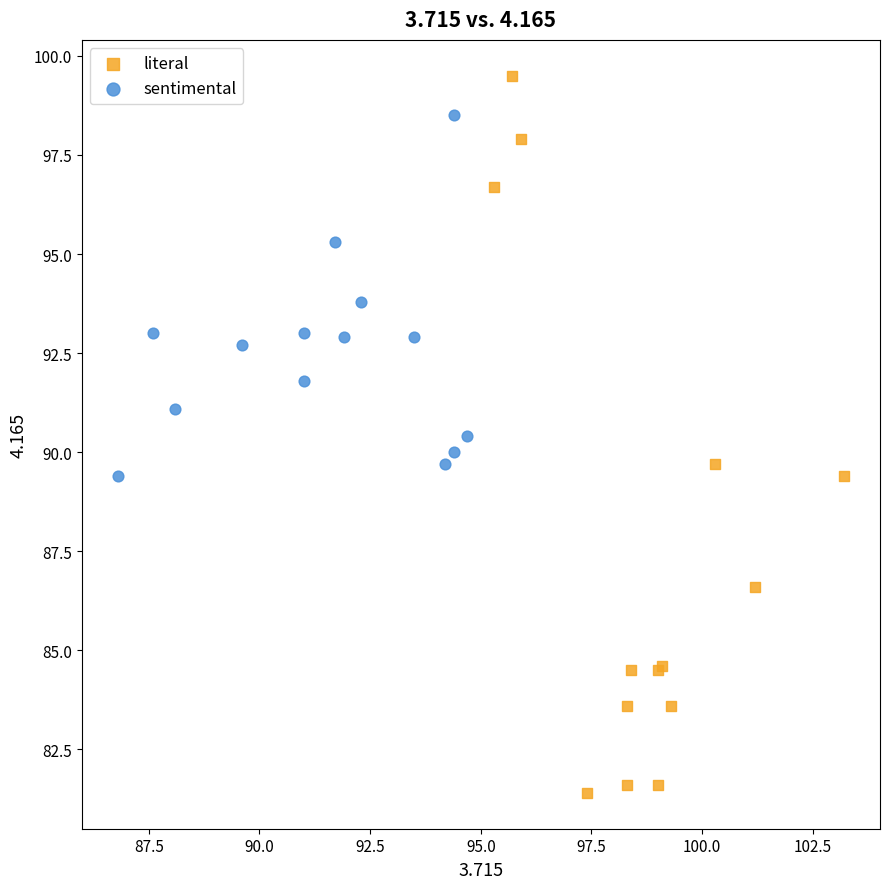

Which series contains the highest Y value?

literal